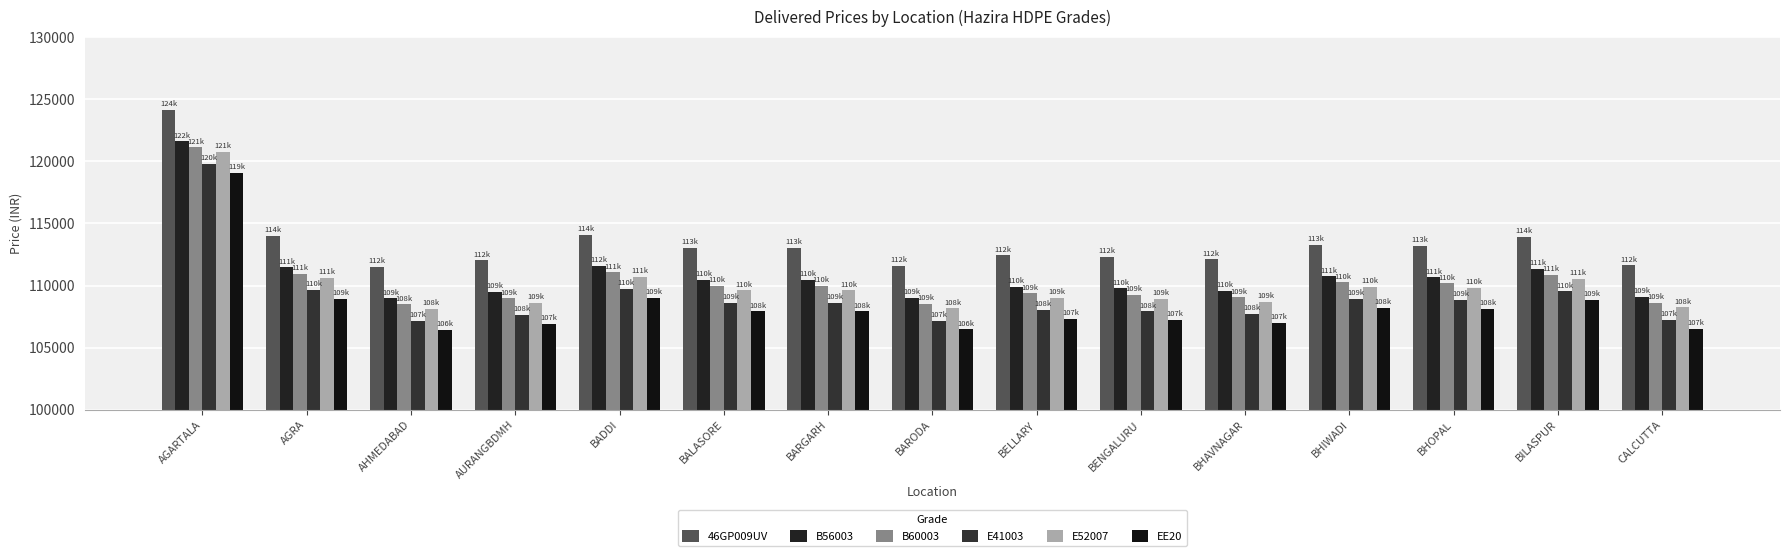

What is the value of the E41003 bar at the 15th from the left?

107244